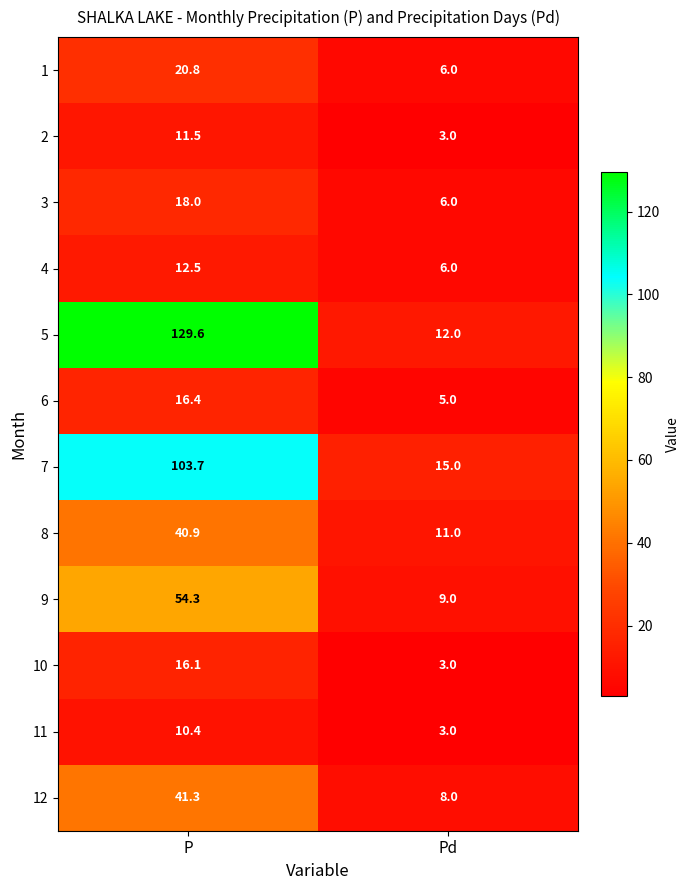

List the series in order of their peak value, lowest first.

11, 2, 4, 10, 6, 3, 1, 8, 12, 9, 7, 5